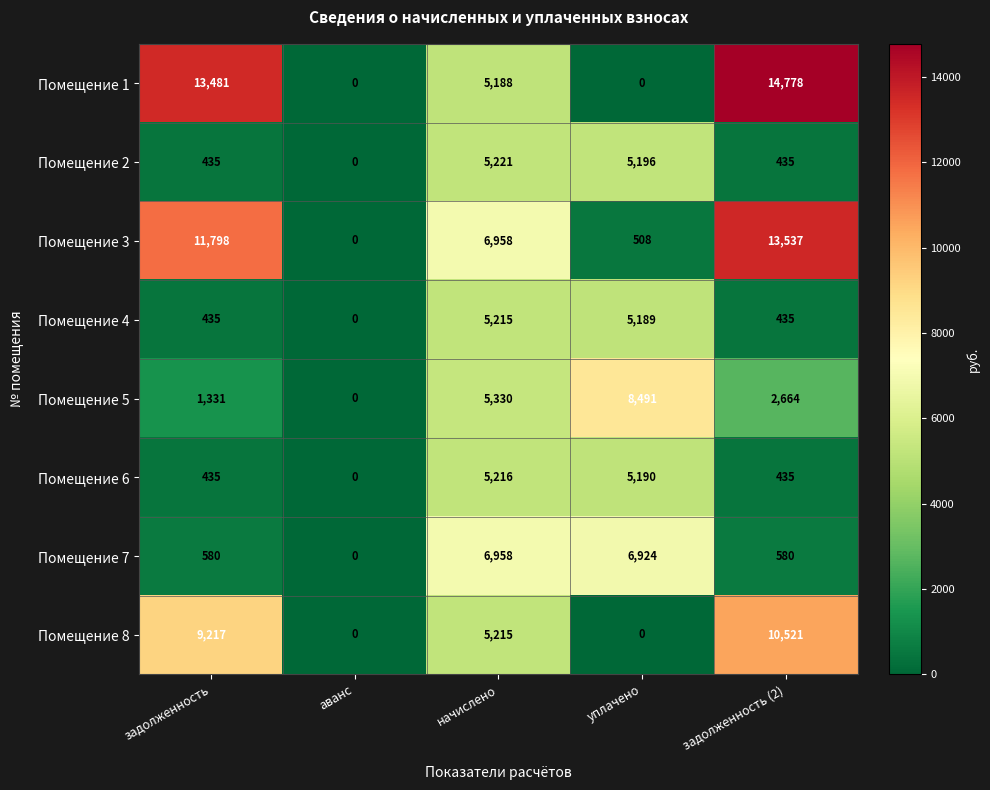

What is the maximum value shown in the chart?

14778